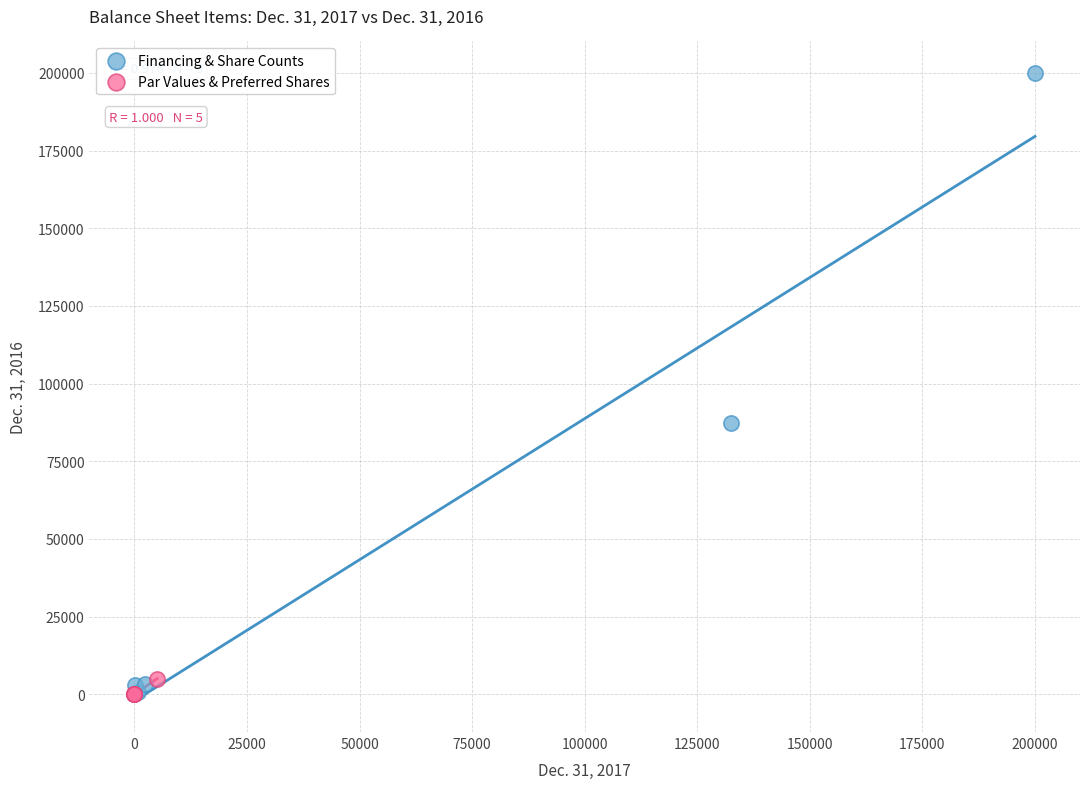

Which series contains the highest Y value?

Financing & Share Counts